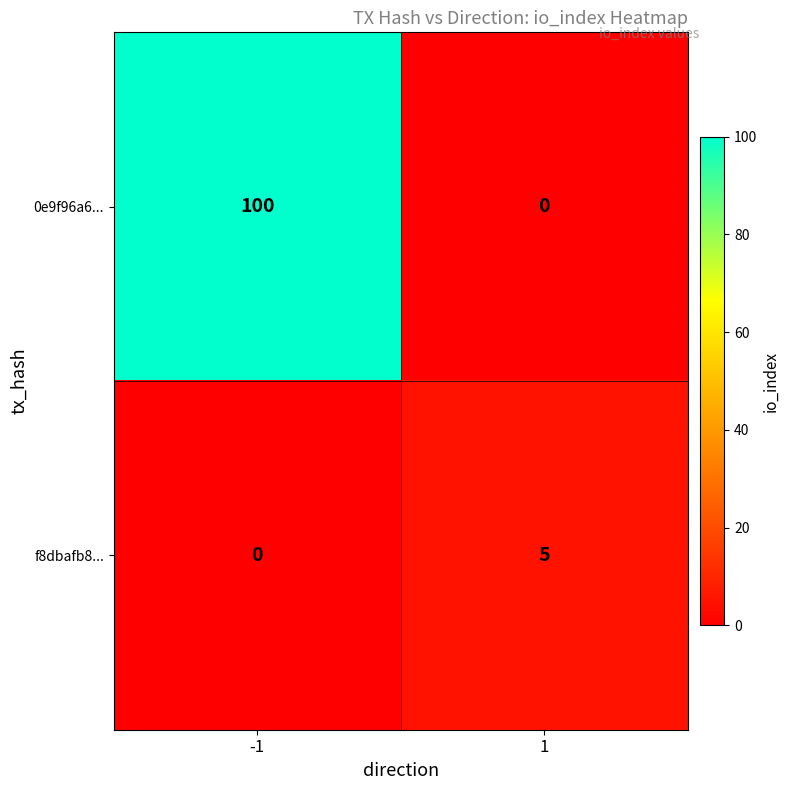

Read the f8dbafb8... value at 1.

5